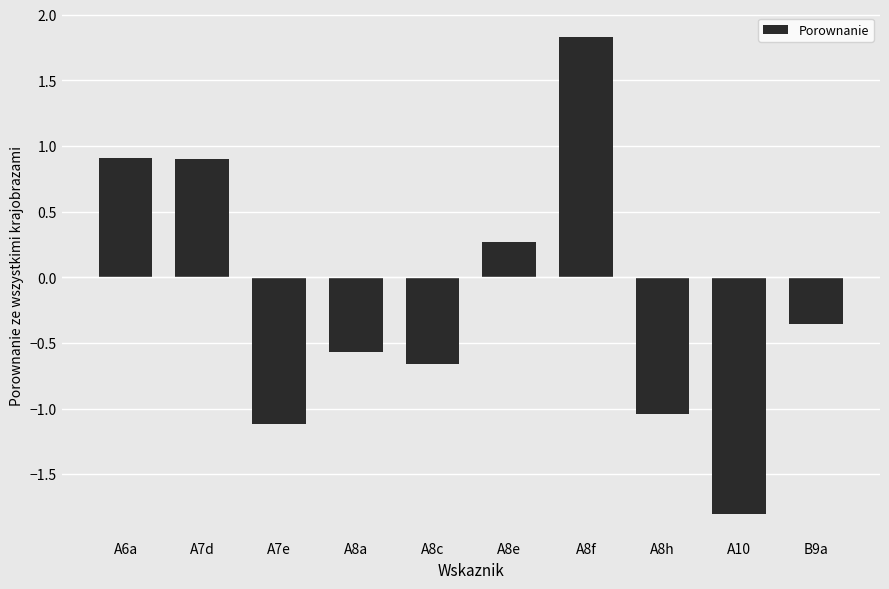

What position from the left is A6a?

1